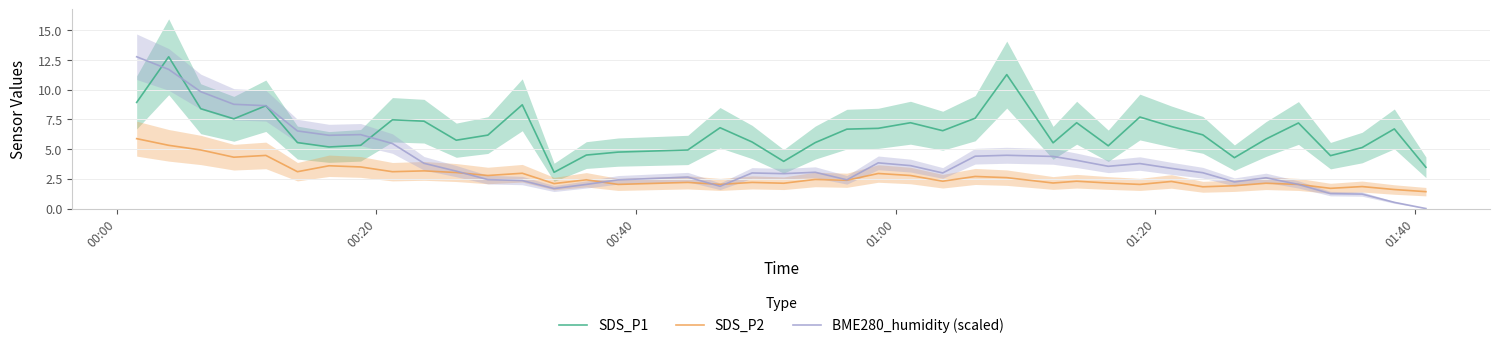

What is the average value of the SDS_P2 series?

2.7